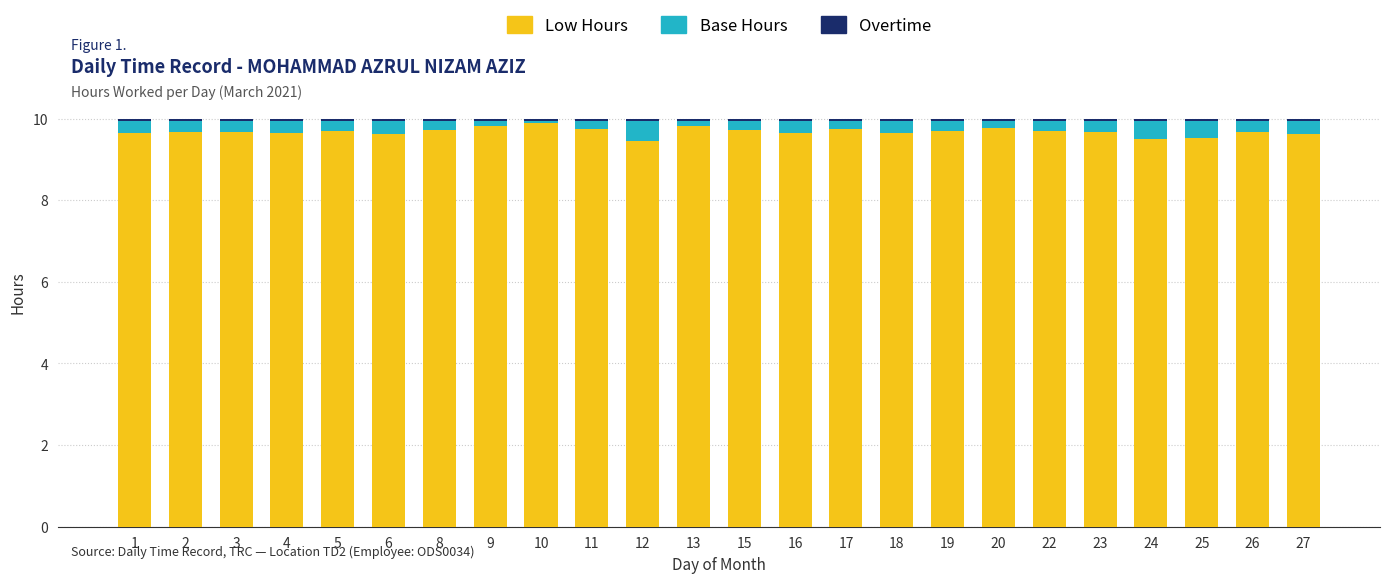

What is the lowest value of the Low Hours series?

9.4